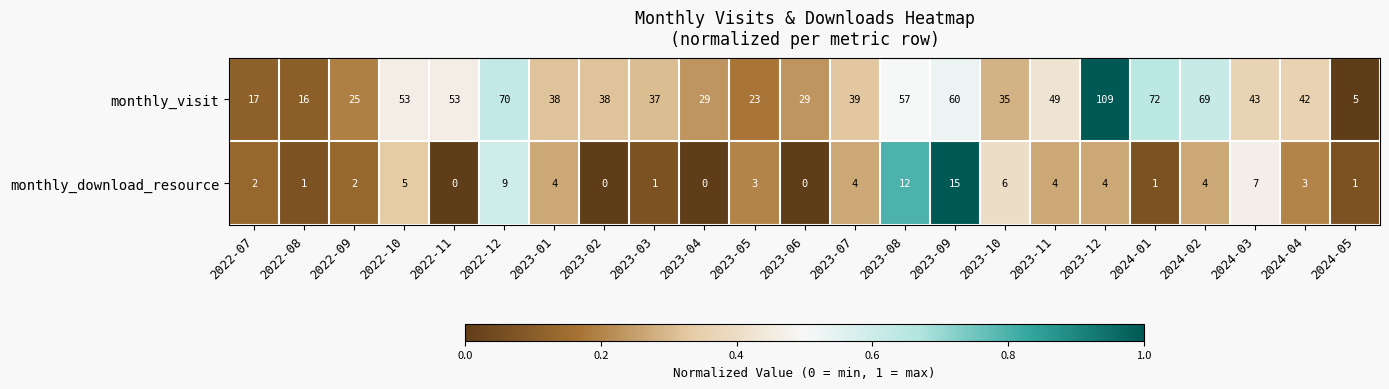

Is it true that monthly_visit equals 39 at 2023-07?

True